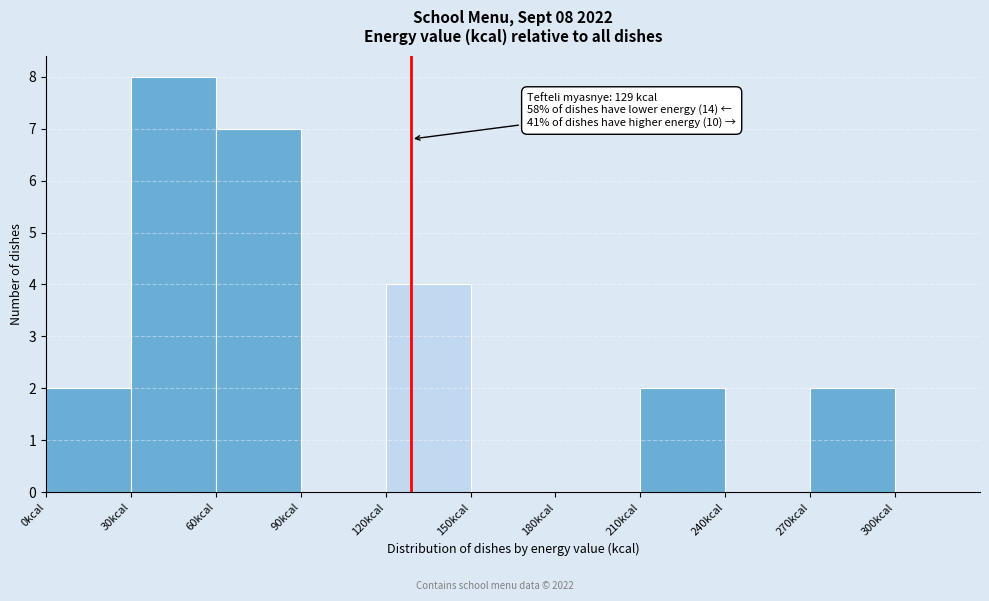

Which range on the x-axis has the tallest bar?

30 to 60